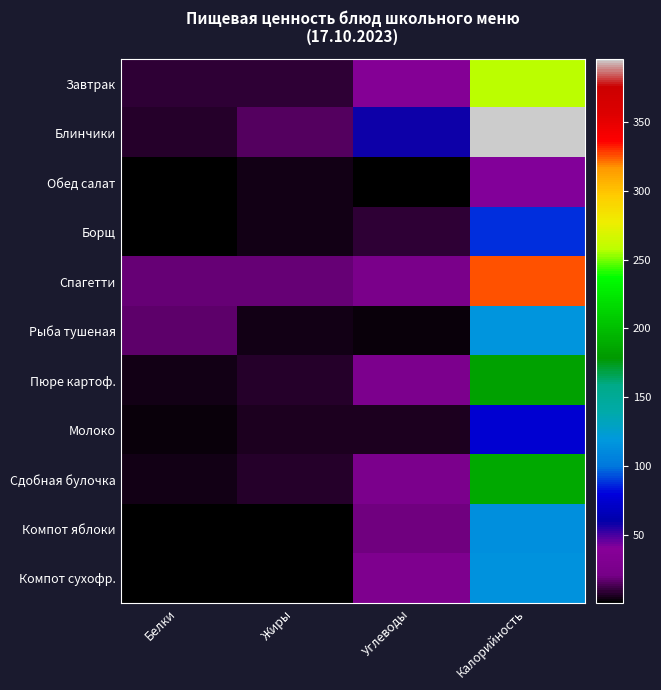

What is the spread (max minus min) of values at Белки?

17.5